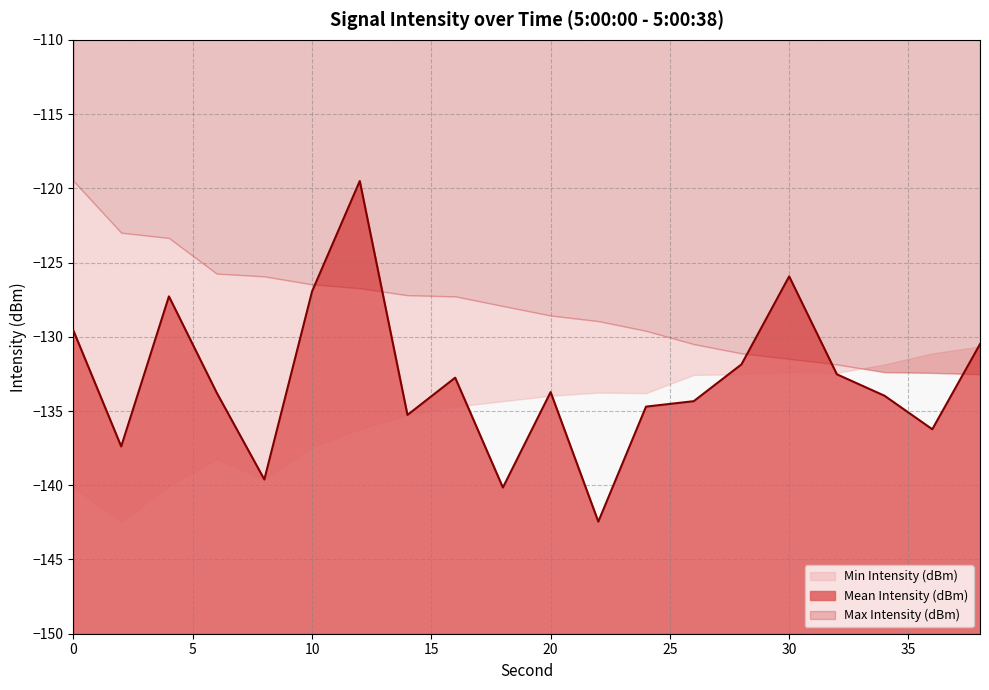

Reading left to right, extract all data points from this chart.

Mean Intensity (dBm): -129.6	-137.4	-127.3	-133.8	-139.6	-126.9	-119.5	-135.3	-132.8	-140.2	-133.7	-142.5	-134.7	-134.3	-131.9	-125.9	-132.5	-134.0	-136.2	-130.5
Min Intensity (dBm): -140.2	-142.5	-140.0	-138.2	-139.6	-137.4	-136.2	-135.3	-134.7	-134.3	-134.0	-133.8	-133.8	-132.6	-132.5	-132.4	-132.4	-131.9	-131.1	-130.7
Max Intensity (dBm): -119.5	-123.0	-123.3	-125.7	-125.9	-126.5	-126.7	-127.2	-127.3	-127.9	-128.6	-128.9	-129.6	-130.5	-131.1	-131.5	-131.9	-132.4	-132.4	-132.5